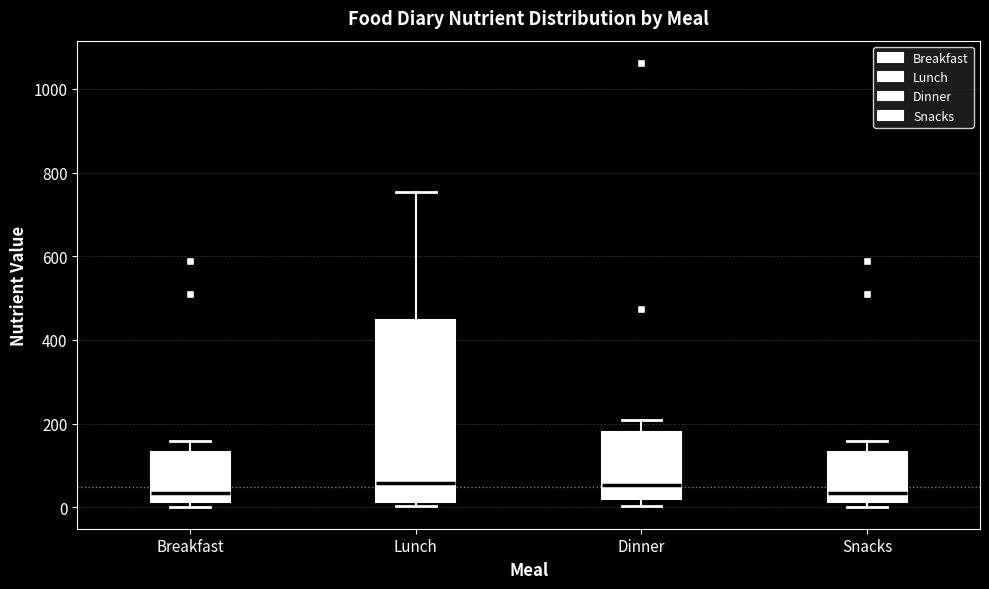

Reading left to right, transcribe this box plot: for each box, give where its median line is, the range the box spans, and where its two whiskers end, as read against the y-axis. The values are not printed on the chart, so give them approximately, as read against the axis.

Breakfast: median 40, box 20 to 140, whiskers 0 to 160
Lunch: median 60, box 20 to 440, whiskers 0 to 760
Dinner: median 60, box 20 to 180, whiskers 0 to 200
Snacks: median 40, box 20 to 140, whiskers 0 to 160